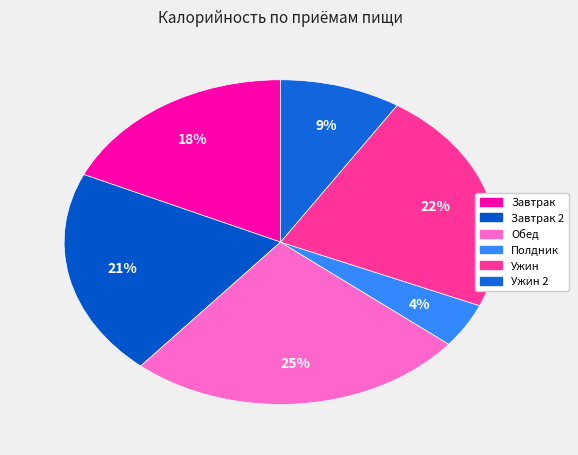

How many slices are in this pie chart?

6